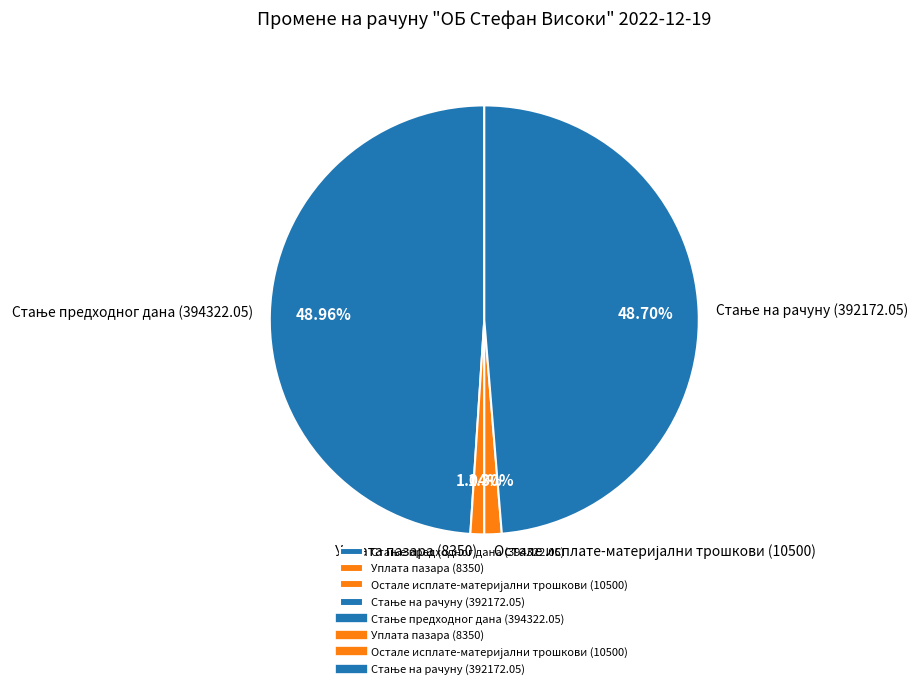

Is there a majority slice in this chart?

No